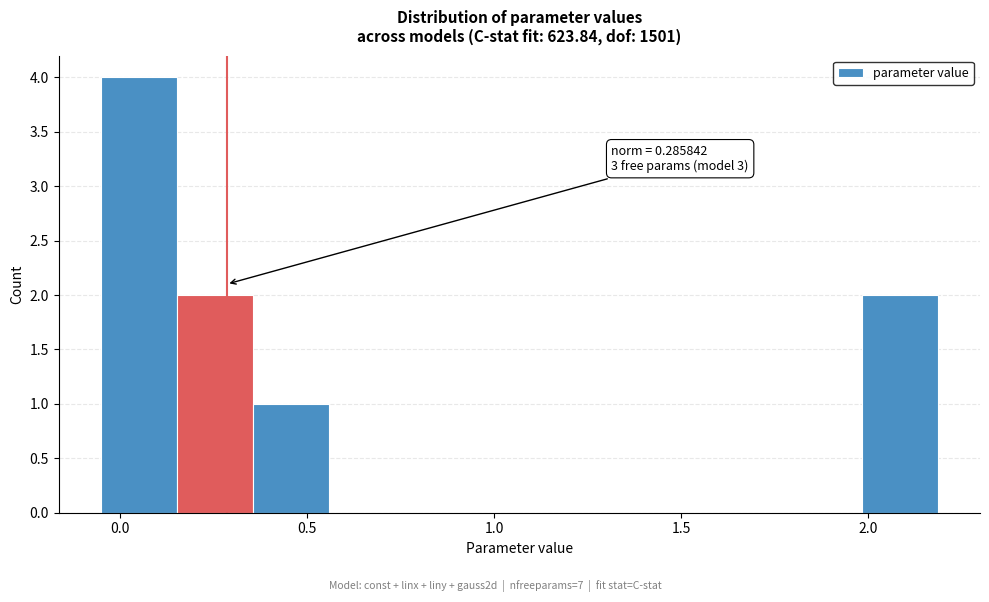

Over which range of the x-axis is the bar tallest?

-0.05 to 0.15